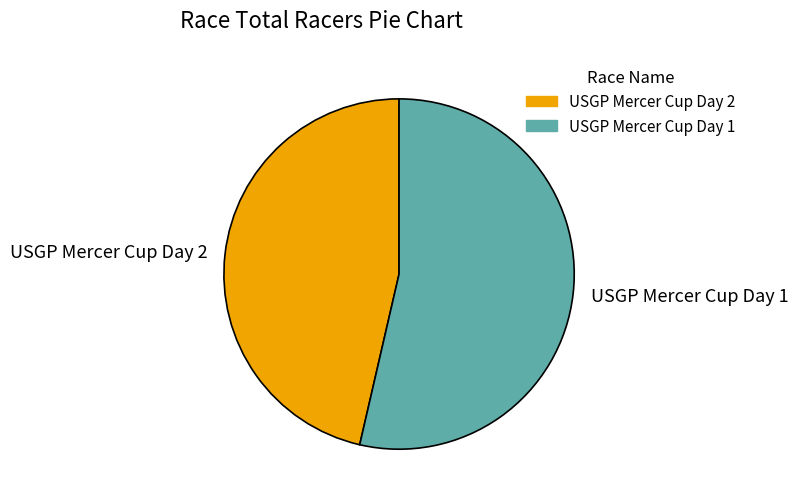

The USGP Mercer Cup Day 1 slice represents 45% of the pie. True or false?

False